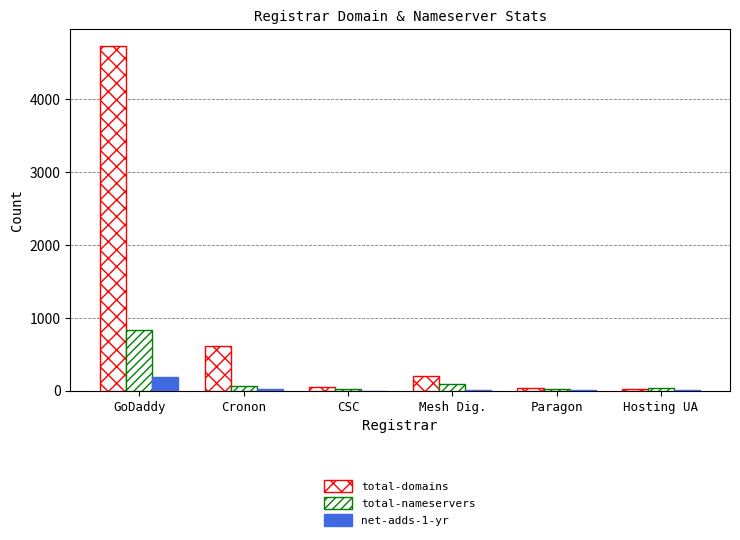

At which label is net-adds-1-yr closest to 90?

Cronon